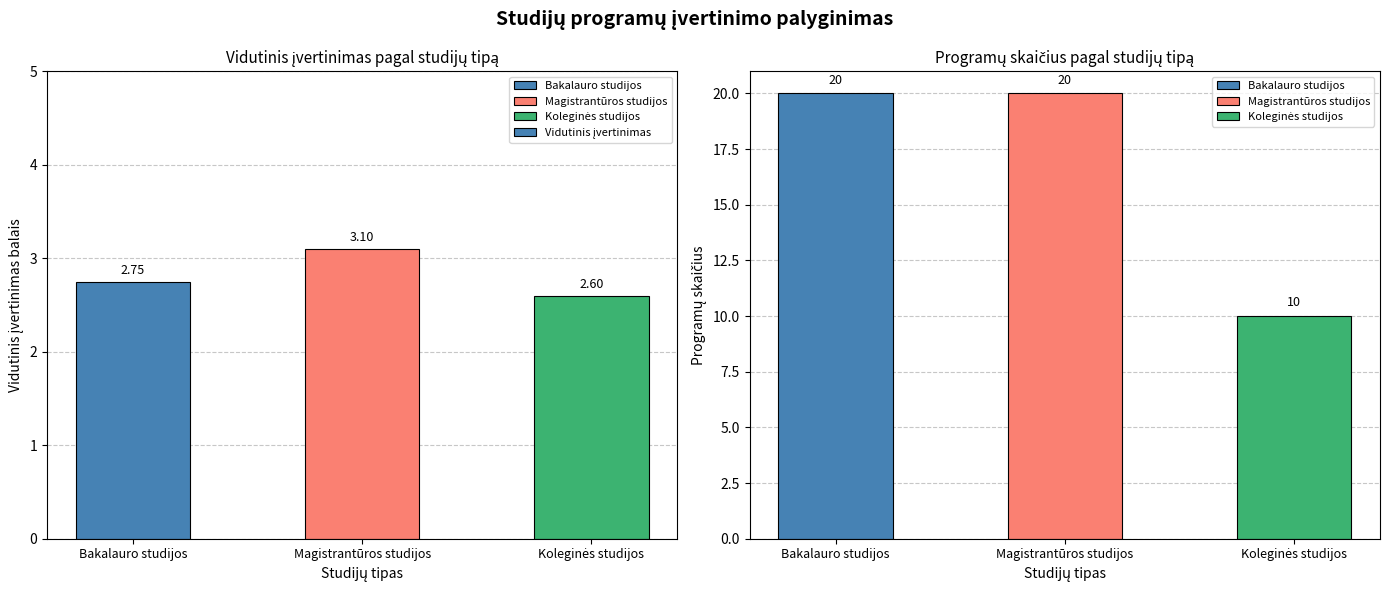

What is the minimum value shown in the chart?

2.6